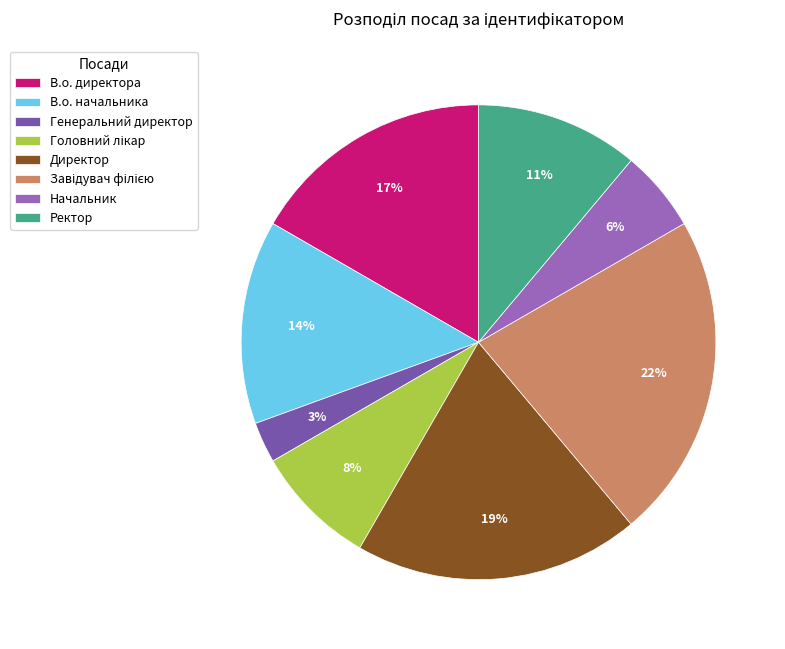

What is the ratio of the value at Начальник to the value at В.о. начальника?

0.4